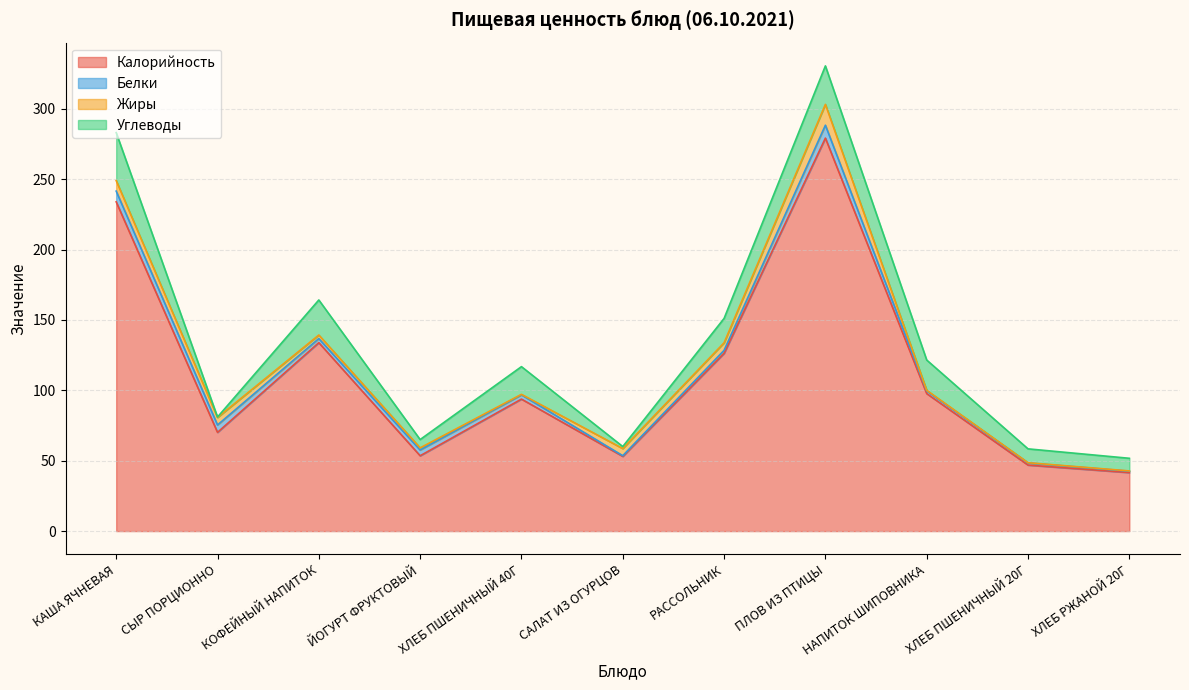

Reading right to left, transcribe all the data shown in this chart.

Калорийность: 41.6	46.9	97.7	279.1	126.2	53.1	93.8	53.5	133.8	70.1	233.9
Белки: 1.0	1.5	1.9	9.2	2.2	0.5	3.0	4.1	2.9	5.3	7.6
Жиры: 0.2	0.2	0.5	14.8	5.4	5.1	0.3	1.5	2.5	5.3	7.5
Углеводы: 9.0	9.8	21.5	27.3	17.3	1.4	19.7	5.9	24.9	0.3	34.1